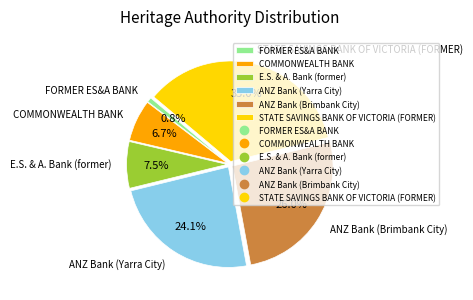

To the nearest percent, what percentage of the pie is STATE SAVINGS BANK OF VICTORIA (FORMER)?

35%